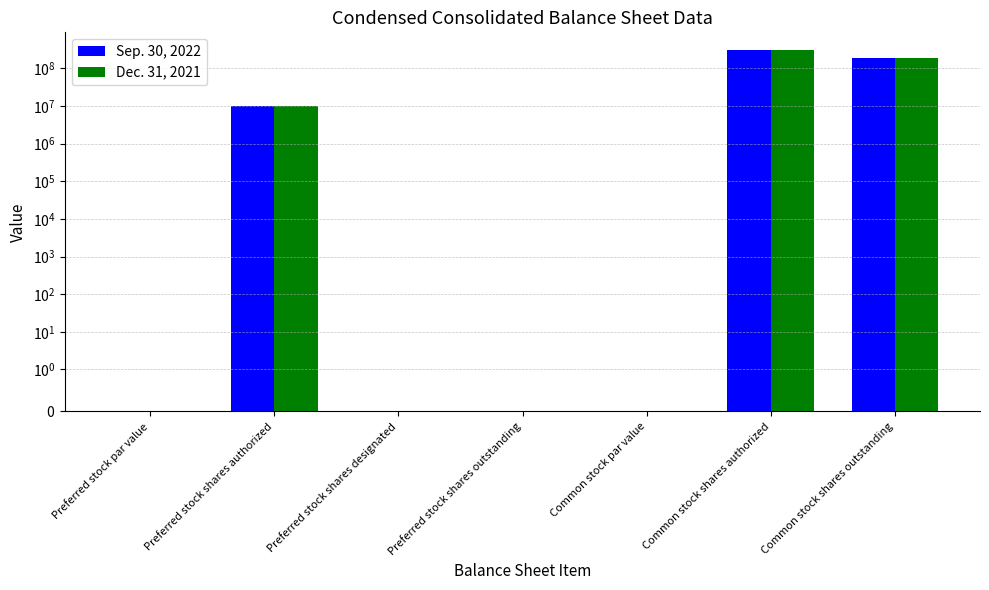

How many bars are there in each group?

2